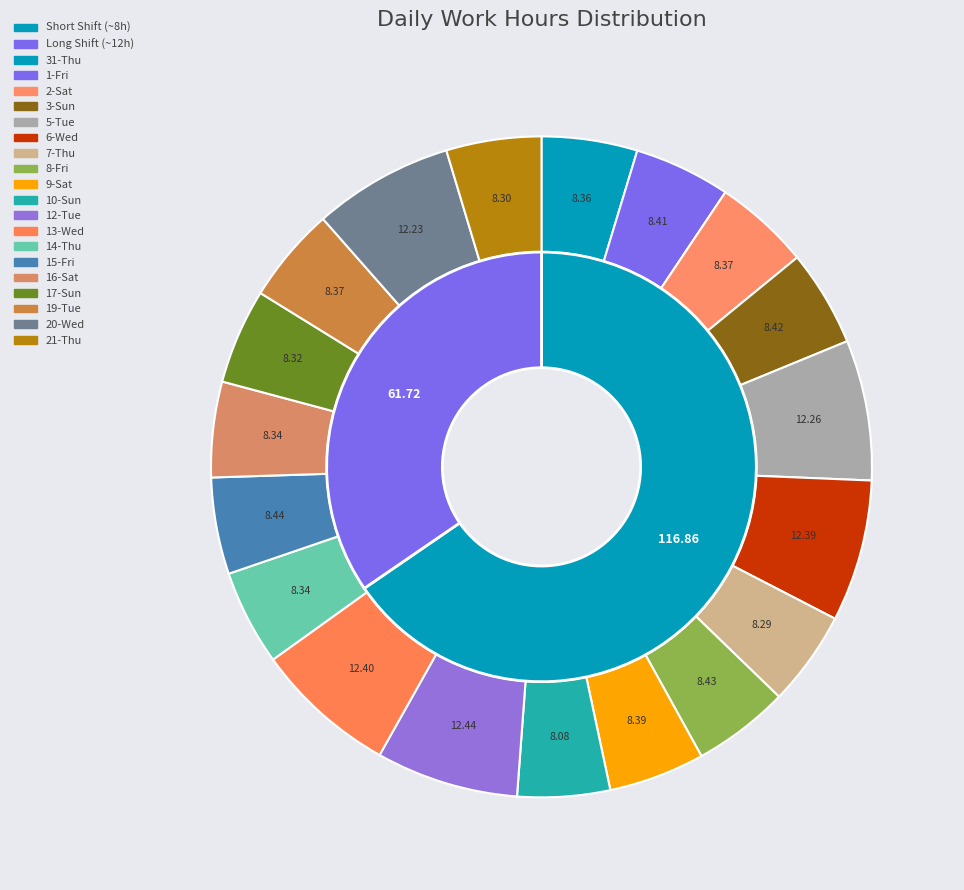

True or false: 12-Tue accounts for 7% of the total.

True